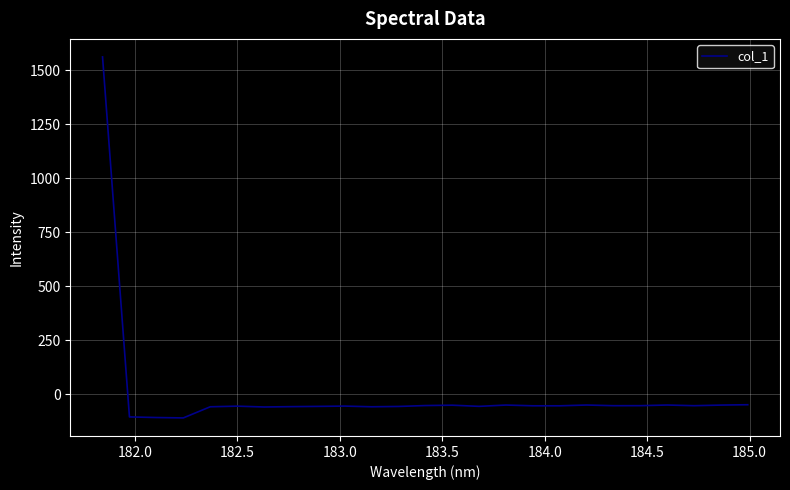

How many series are shown in this chart?

1